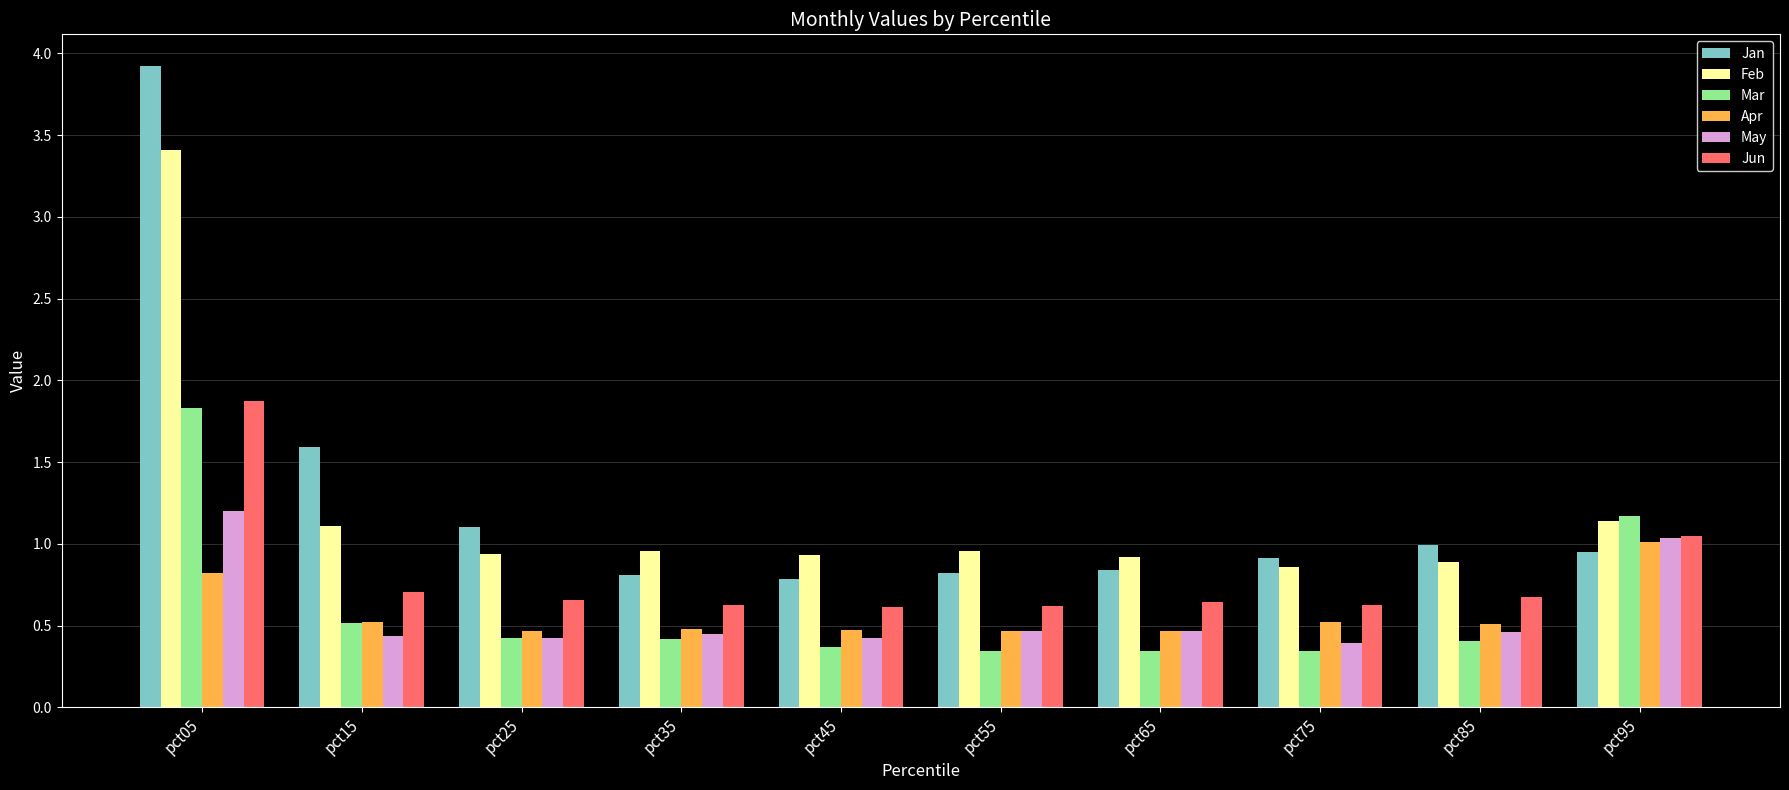

Rank the series at pct85 from lowest to highest value.

Mar, May, Apr, Jun, Feb, Jan